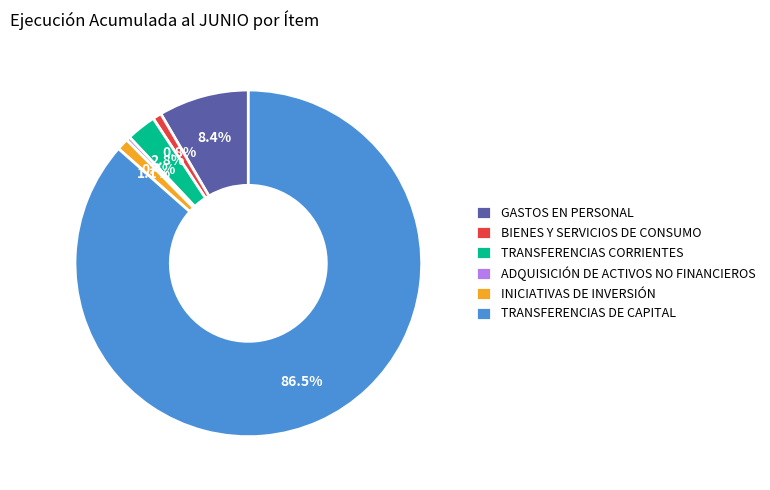

Which slice is the largest?

TRANSFERENCIAS DE CAPITAL